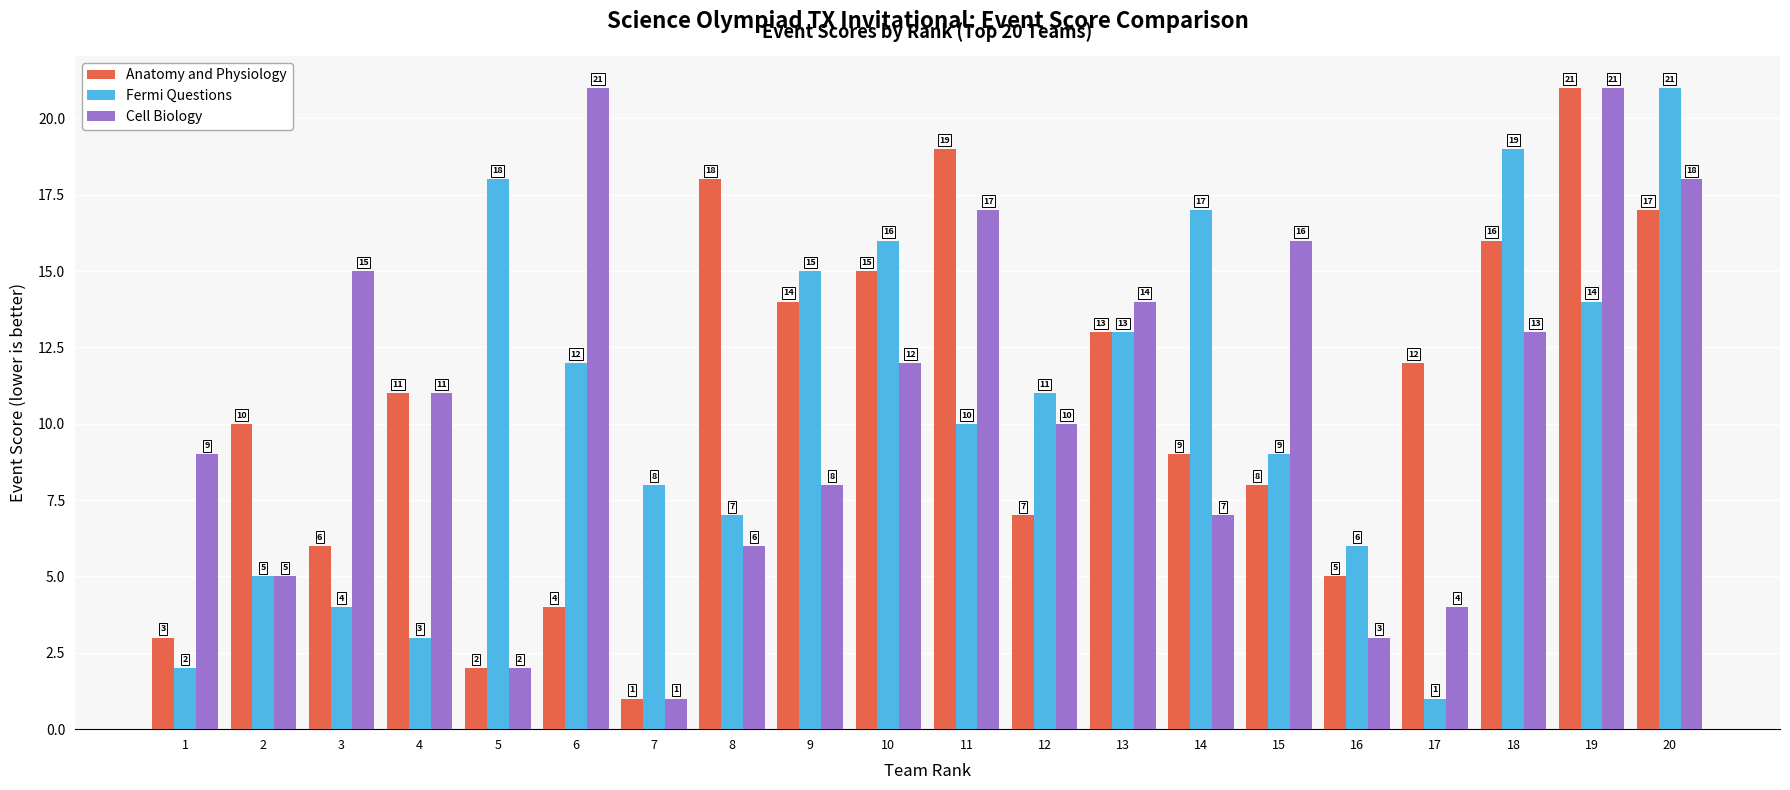

How many groups of bars are there?

20